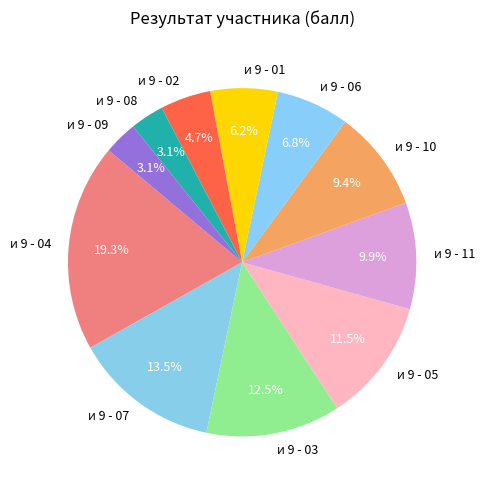

To the nearest percent, what is the difference between the largest and smallest slice percentages?

16%